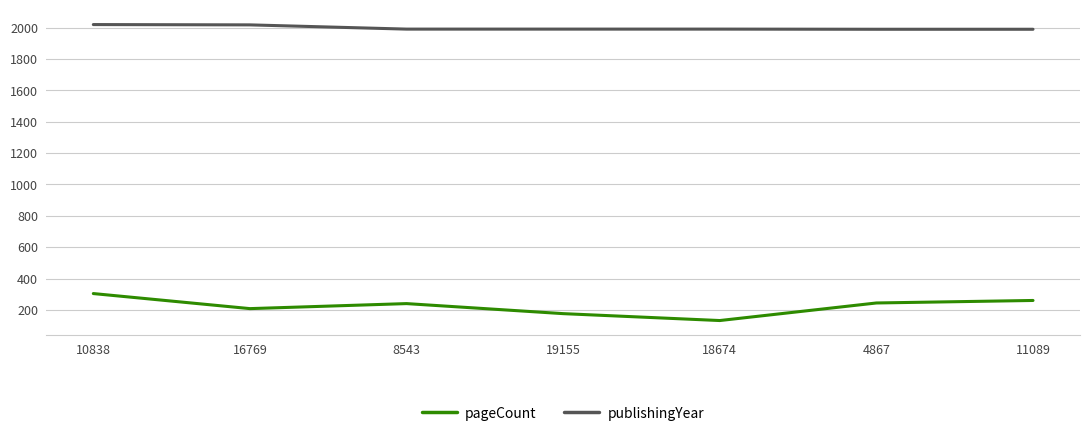

True or false: publishingYear has a value of 1989 at 11089.

True